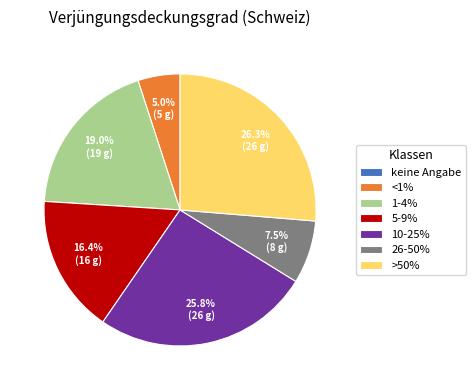

To the nearest percent, what is the difference between the largest and smallest slice percentages?

26%